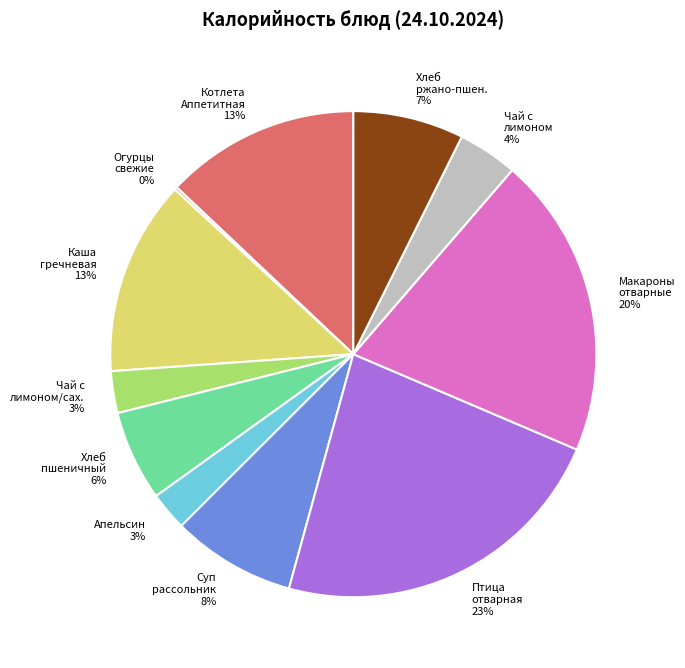

To the nearest percent, what is the average slice percentage?

9%